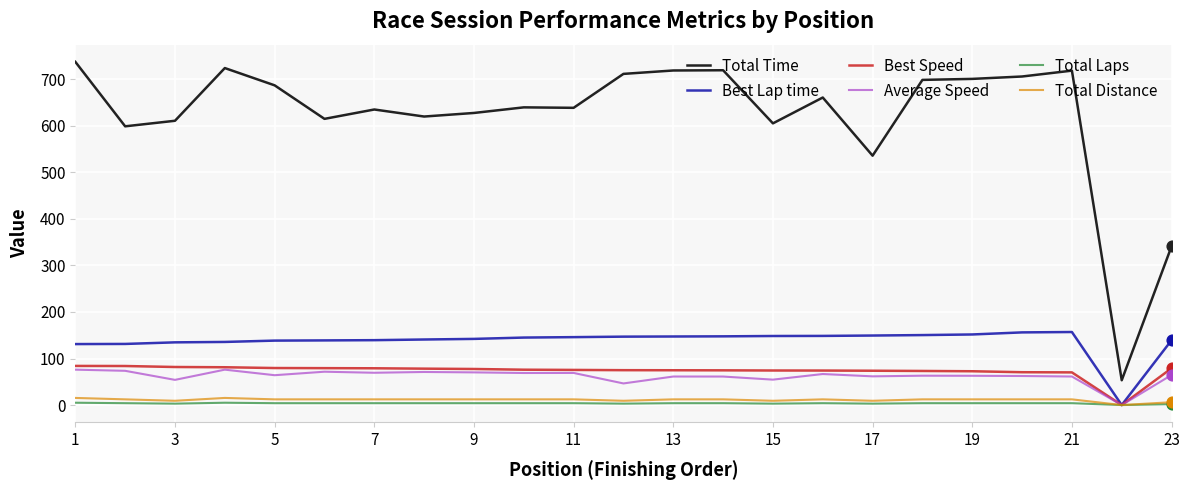

Which series has the widest spread of values?

Total Time